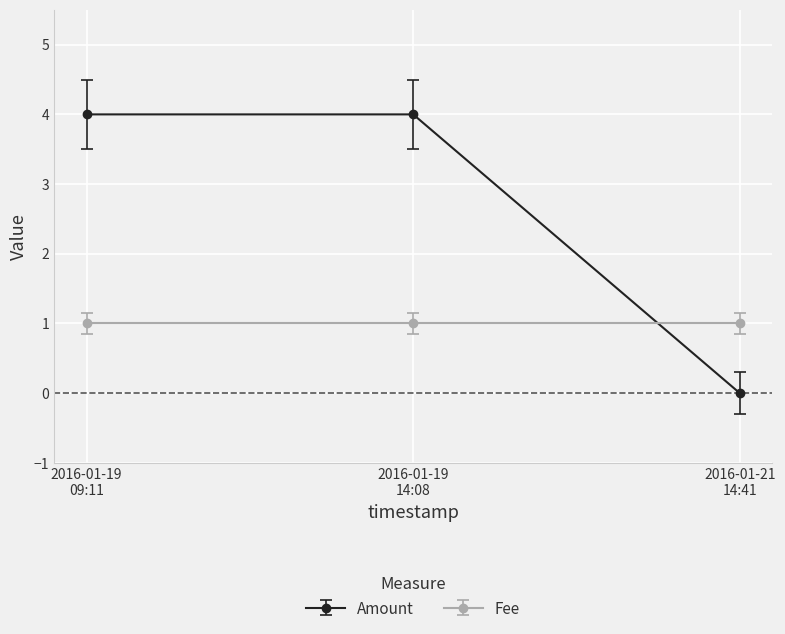

Reading left to right, extract all data points from this chart.

Amount: 4	4	0
Fee: 1	1	1